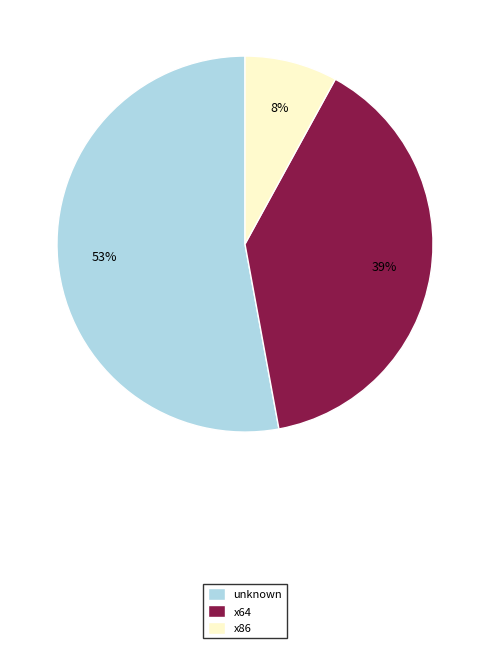

Which slice is the smallest?

x86